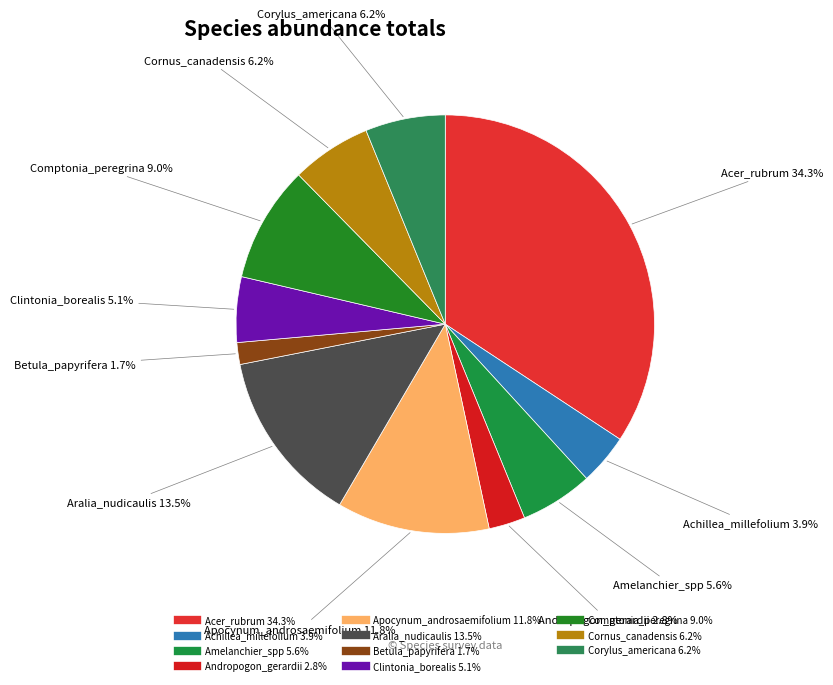

Is there any slice that represents more than half of the pie?

No